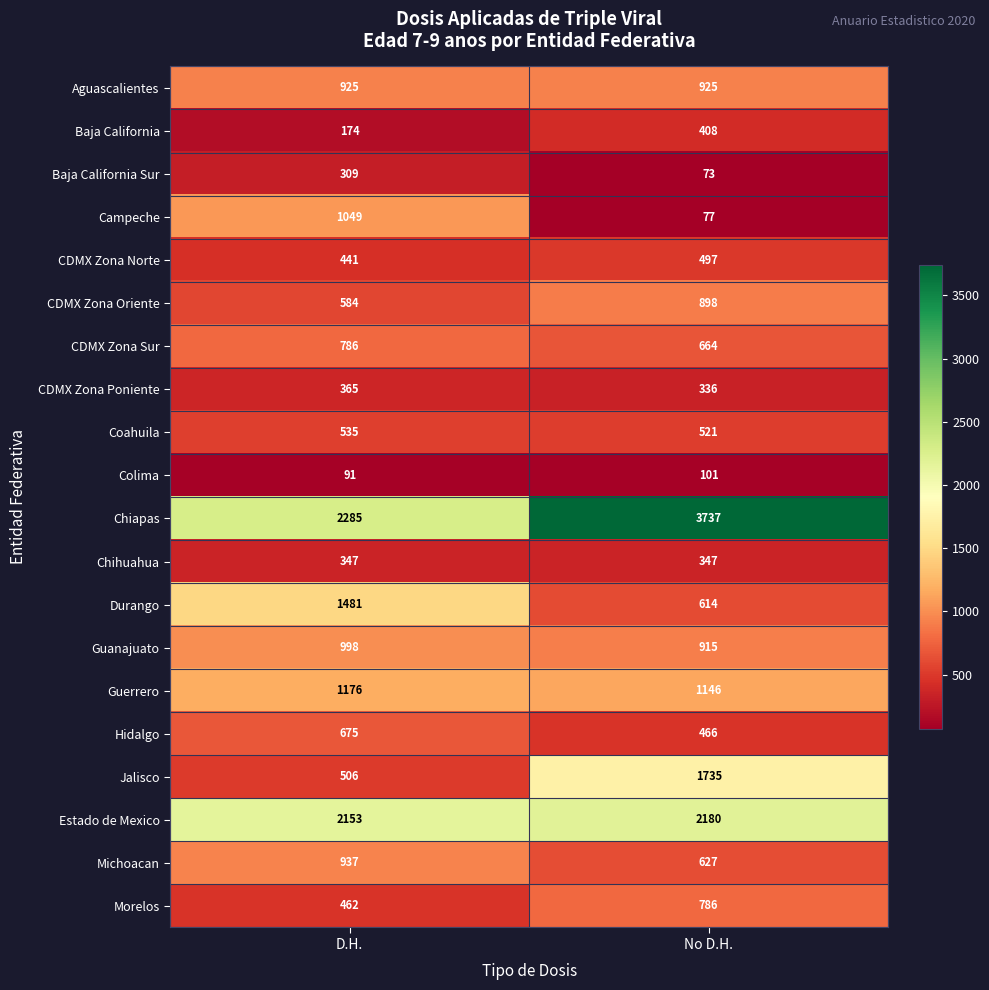

Which category has the highest value across all series?

No D.H.